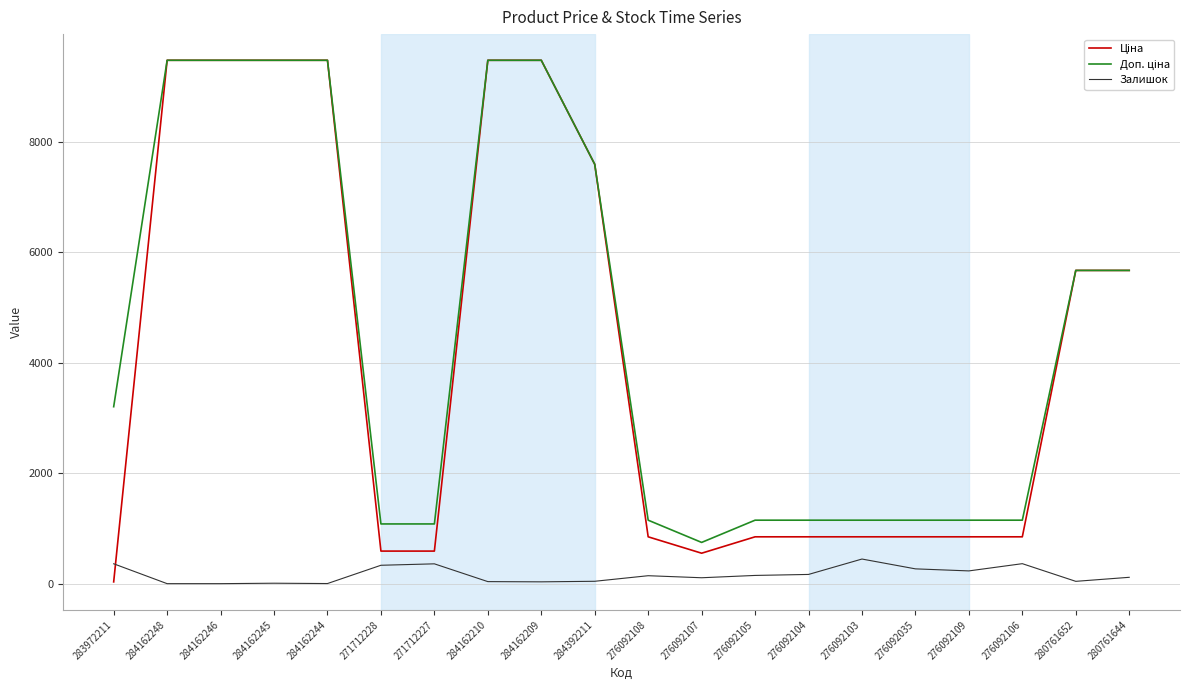

What is the highest value of the Залишок series?

446.0